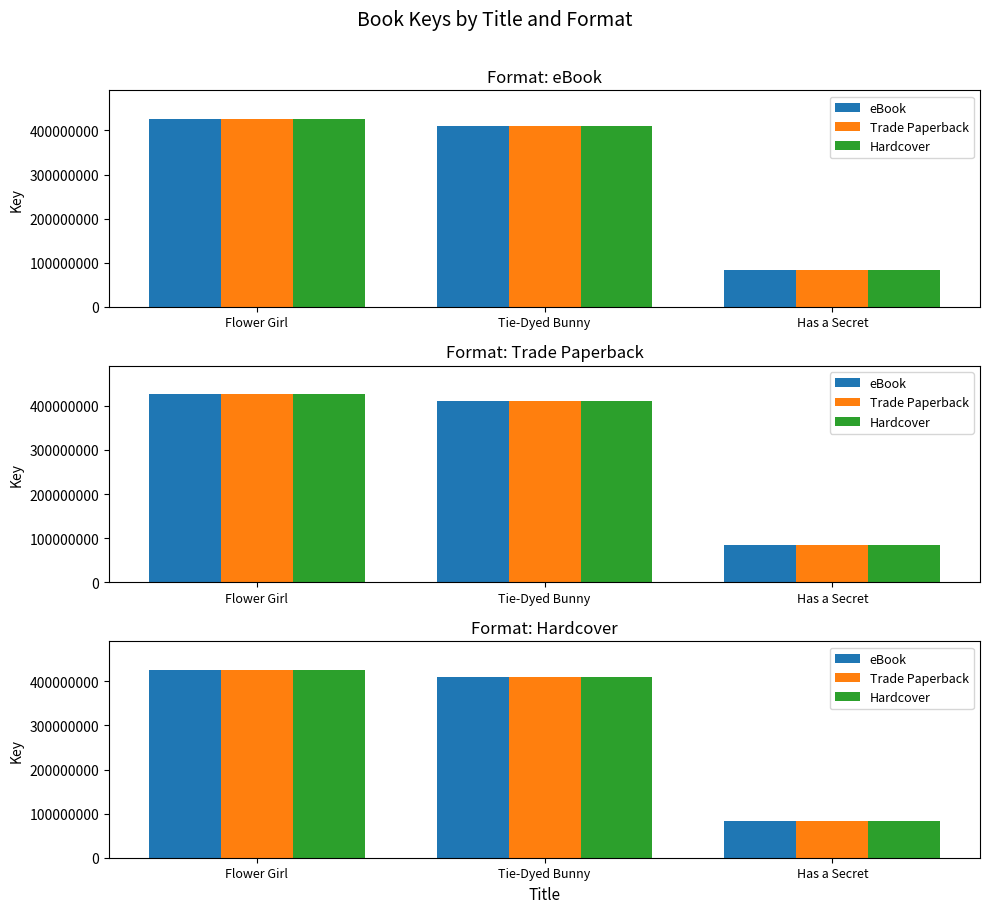

Is it true that Trade Paperback equals 123755611 at Has a Secret?

False